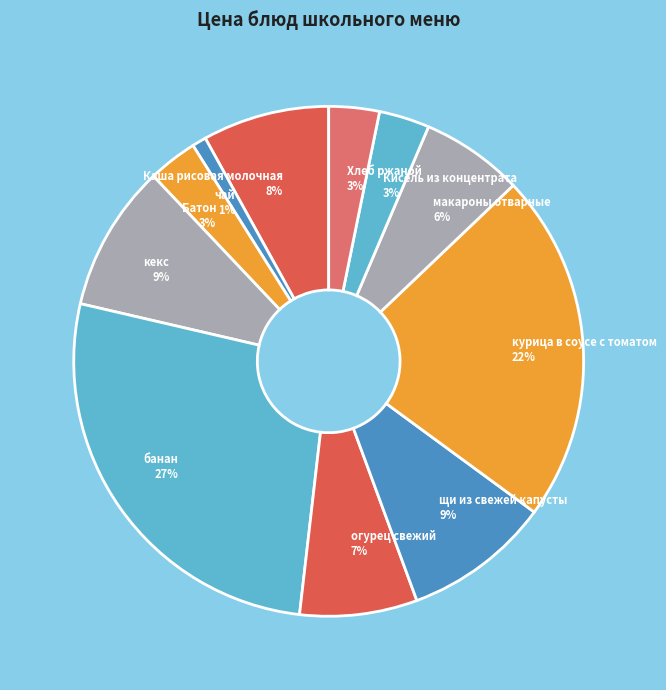

Combined, do Батон and банан account for over 50%?

No